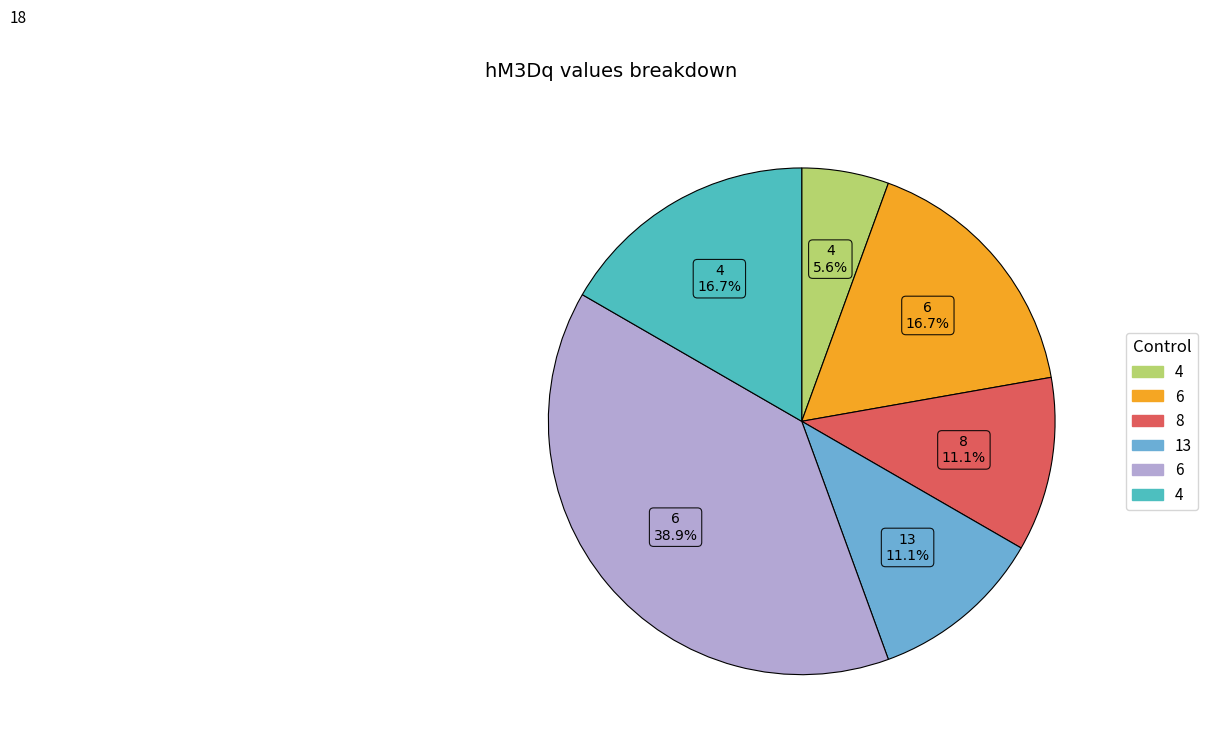

Does any single category account for the majority?

No